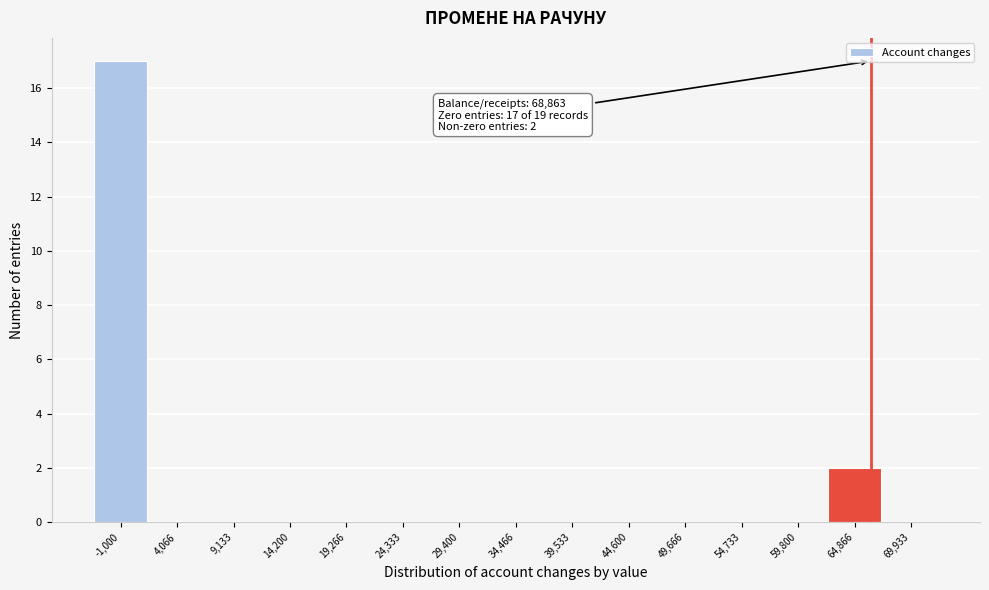

Reading right to left, transcribe all the data shown in this chart.

69,933=0	64,866=2	59,800=0	54,733=0	49,666=0	44,600=0	39,533=0	34,466=0	29,400=0	24,333=0	19,266=0	14,200=0	9,133=0	4,066=0	-1,000=17